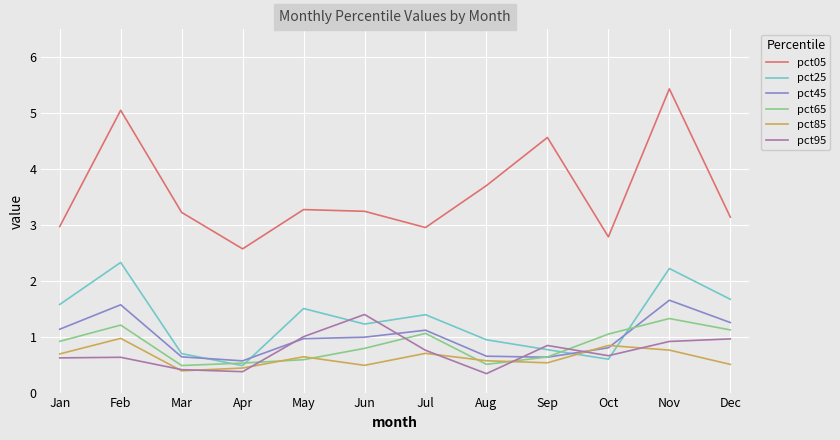

Is the value of pct05 at Jan greater than the value of pct45 at Dec?

Yes